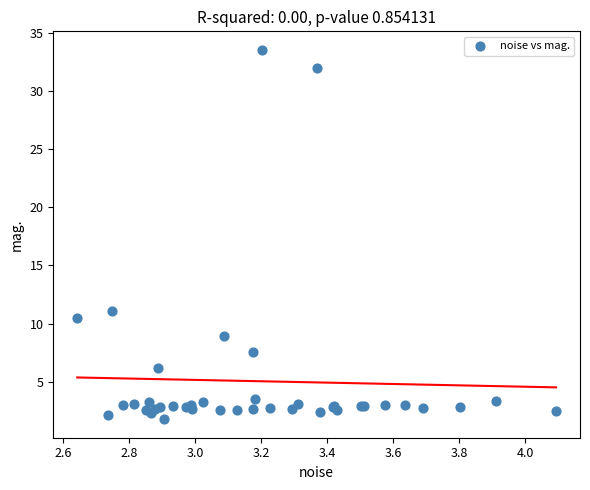

What Y value in the scatter plot is closest to 17?

11.1